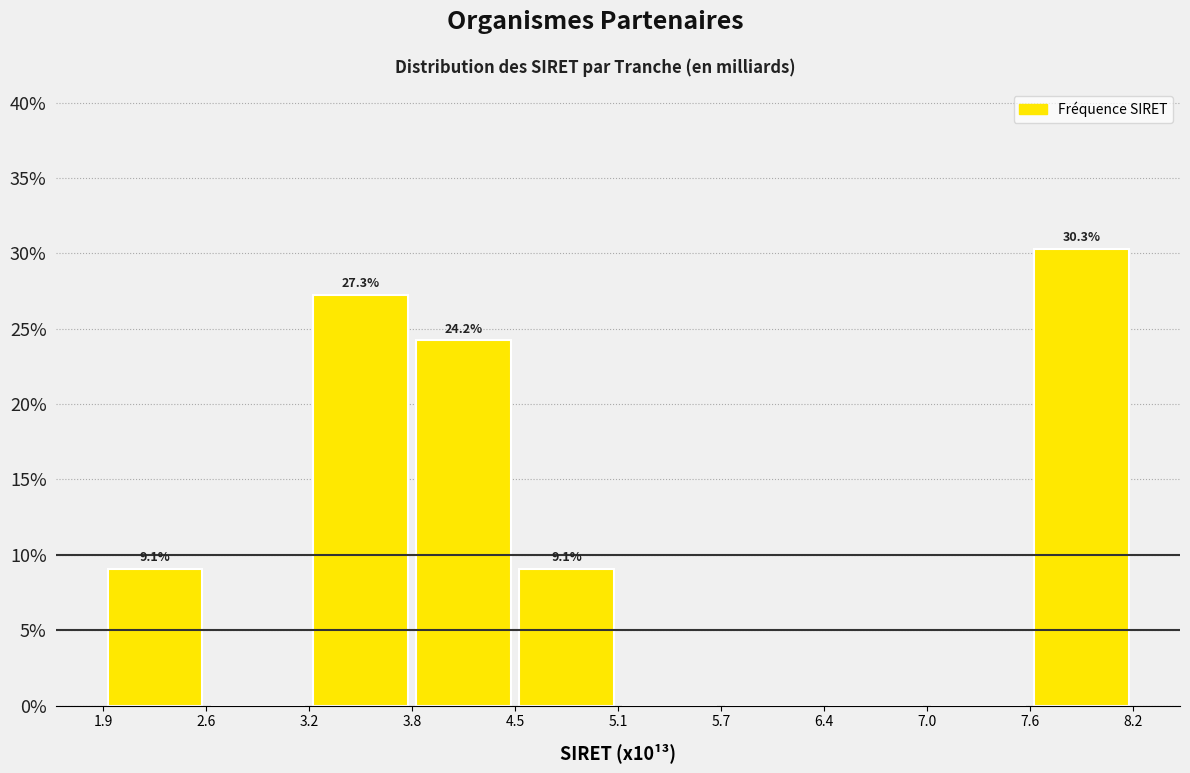

Which range on the x-axis has the tallest bar?

7.6 to 8.2